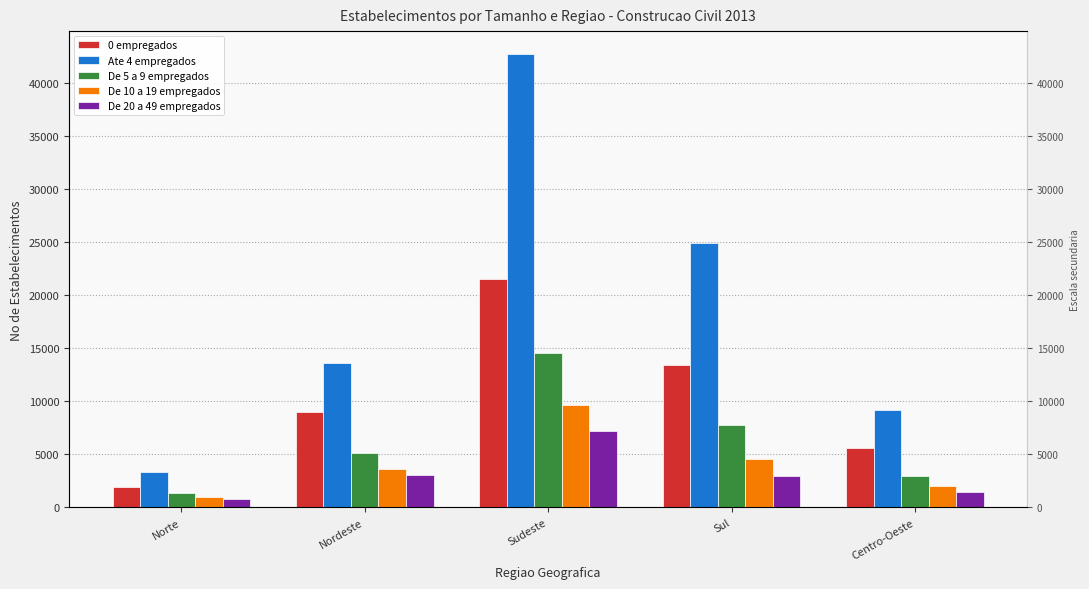

Is it true that 0 empregados equals 36332 at Sudeste?

False